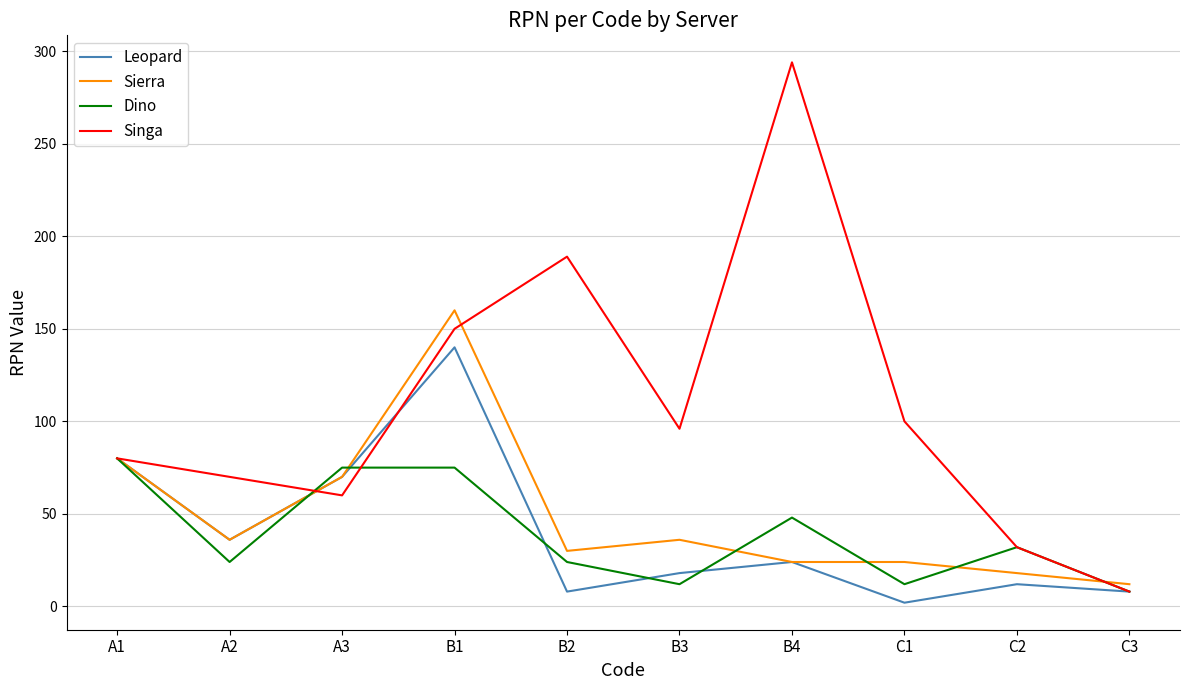

Reading left to right, extract all data points from this chart.

Leopard: 80	36	70	140	8	18	24	2	12	8
Sierra: 80	36	70	160	30	36	24	24	18	12
Dino: 80	24	75	75	24	12	48	12	32	8
Singa: 80	70	60	150	189	96	294	100	32	8